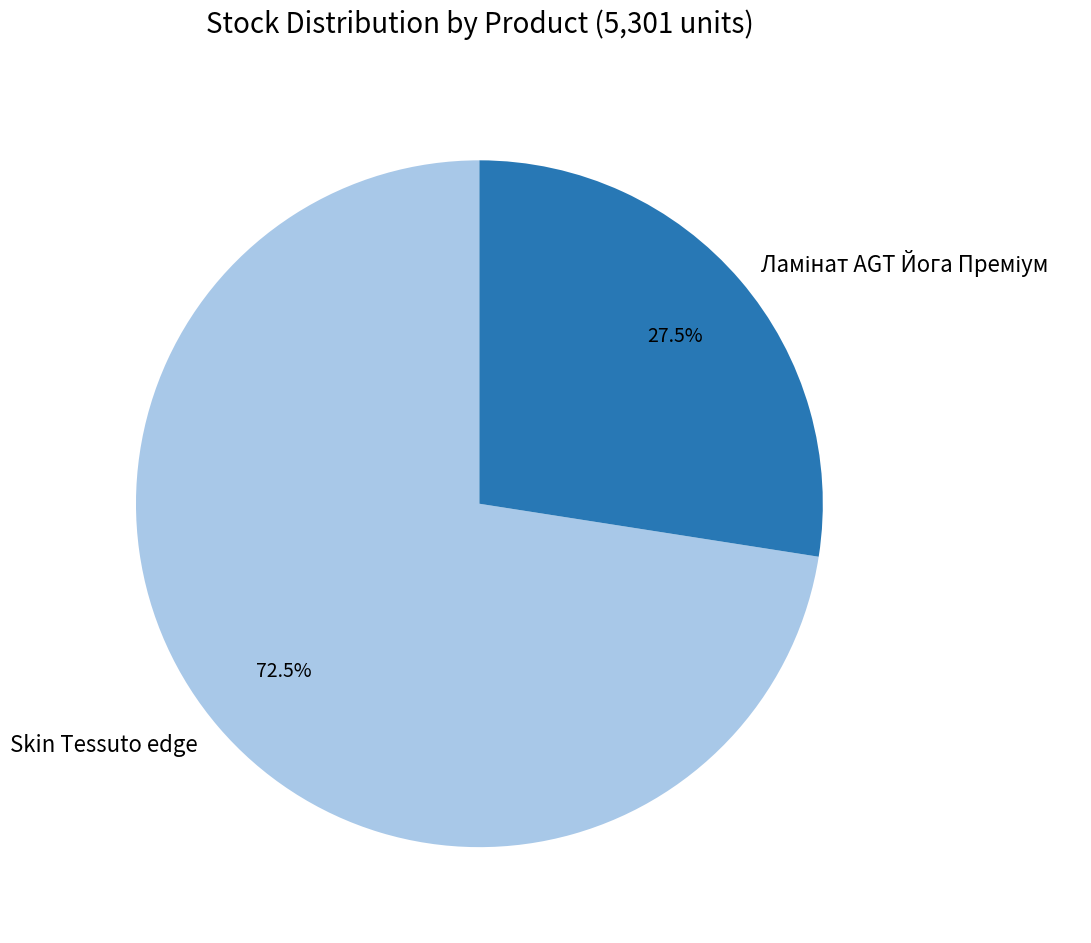

What portion of the pie excludes Skin Tessuto edge?

27.5%